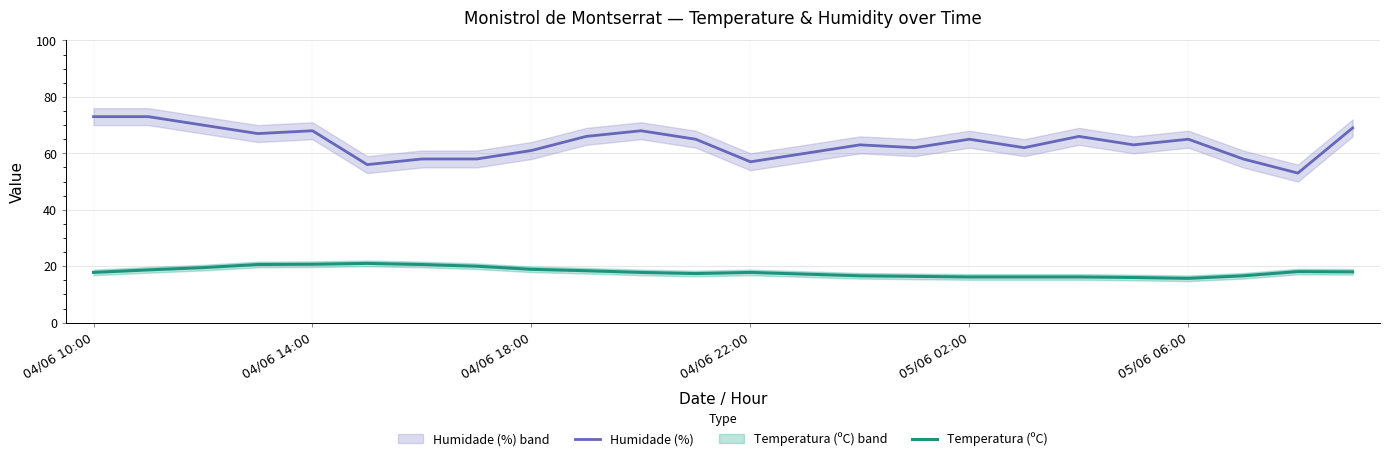

What is the maximum value for Temperatura (ºC)?

21.0